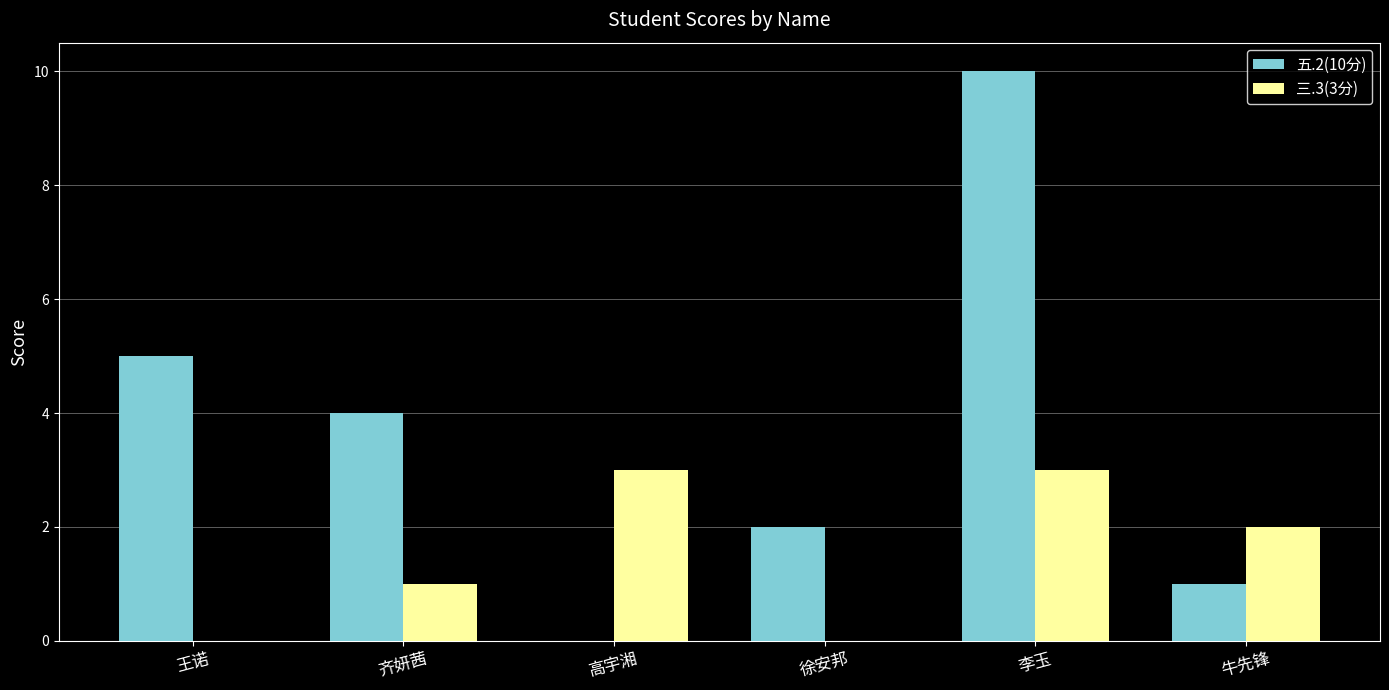

Between 徐安邦 and 李玉, which series saw the biggest shift?

五.2(10分)